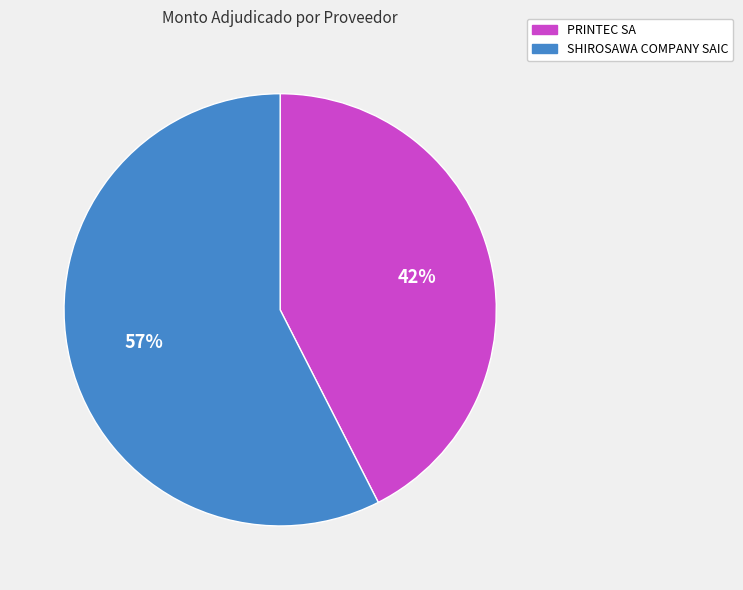

What is the ratio of the value at SHIROSAWA COMPANY SAIC to the value at PRINTEC SA?

1.4